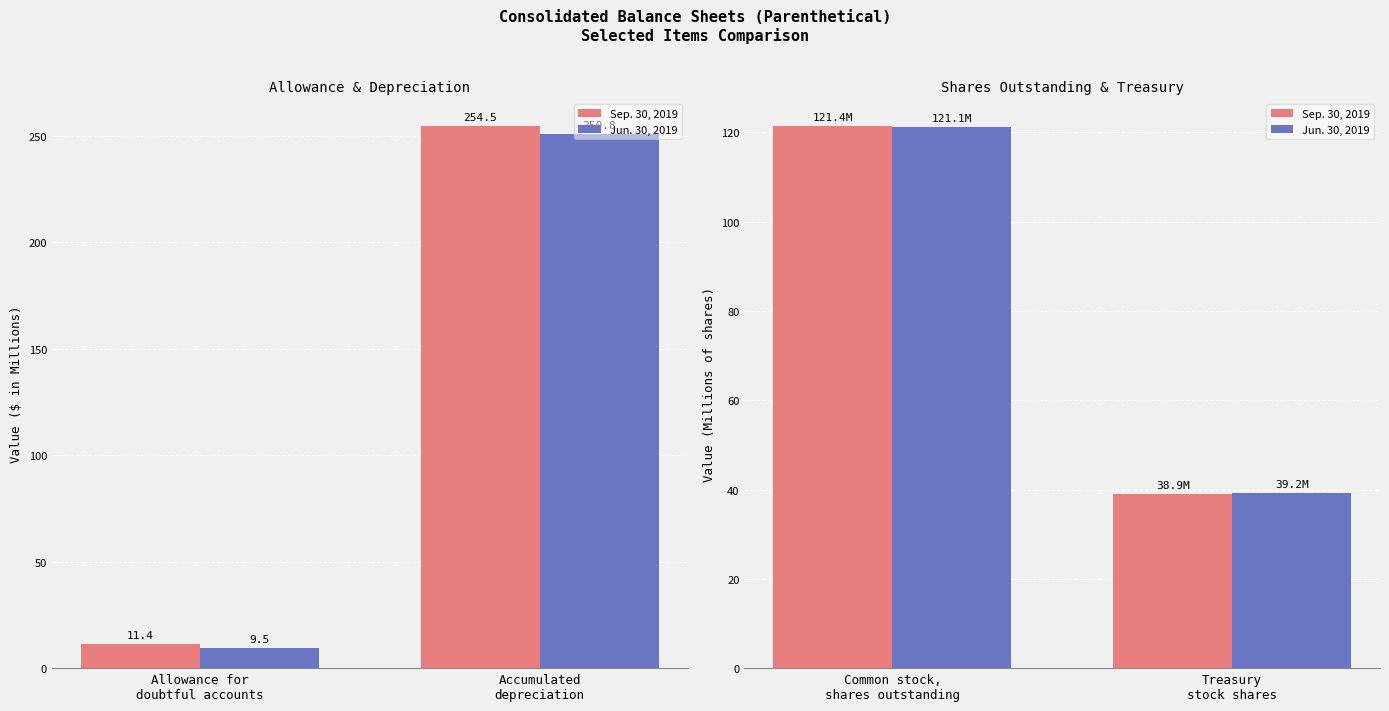

How many groups of bars are there?

2